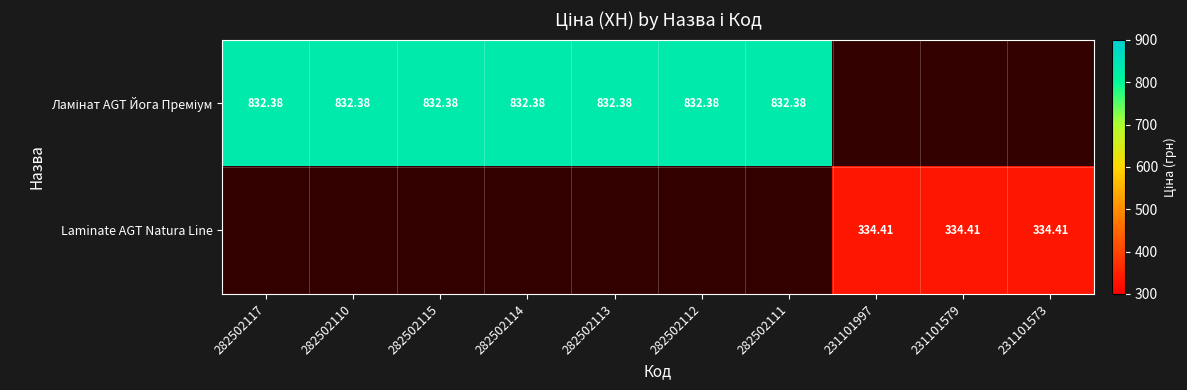

Is it true that Laminate AGT Natura Line equals 0.0 at 282502117?

True